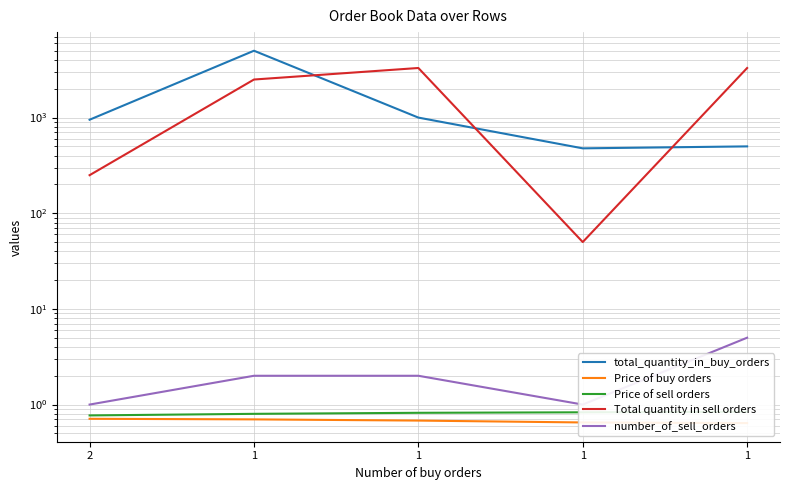

Reading left to right, transcribe all the data shown in this chart.

total_quantity_in_buy_orders: 950.0	5000.0	1000.0	477.0	500.0
Price of buy orders: 0.7	0.7	0.7	0.7	0.6
Price of sell orders: 0.8	0.8	0.8	0.8	0.8
Total quantity in sell orders: 250.0	2500.0	3300.0	50.0	3298.0
number_of_sell_orders: 1.0	2.0	2.0	1.0	5.0